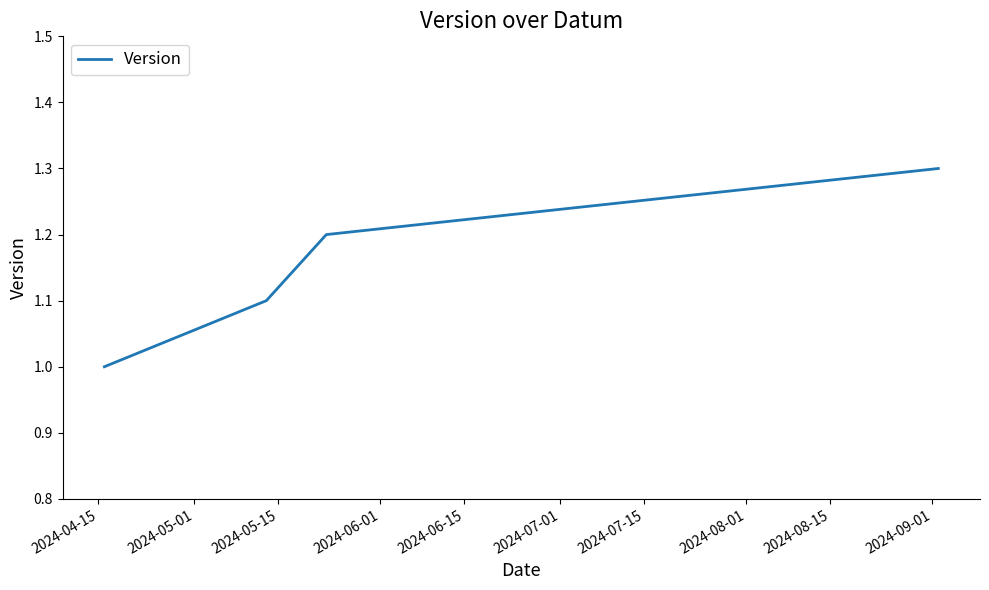

What is the minimum value shown in the chart?

1.0